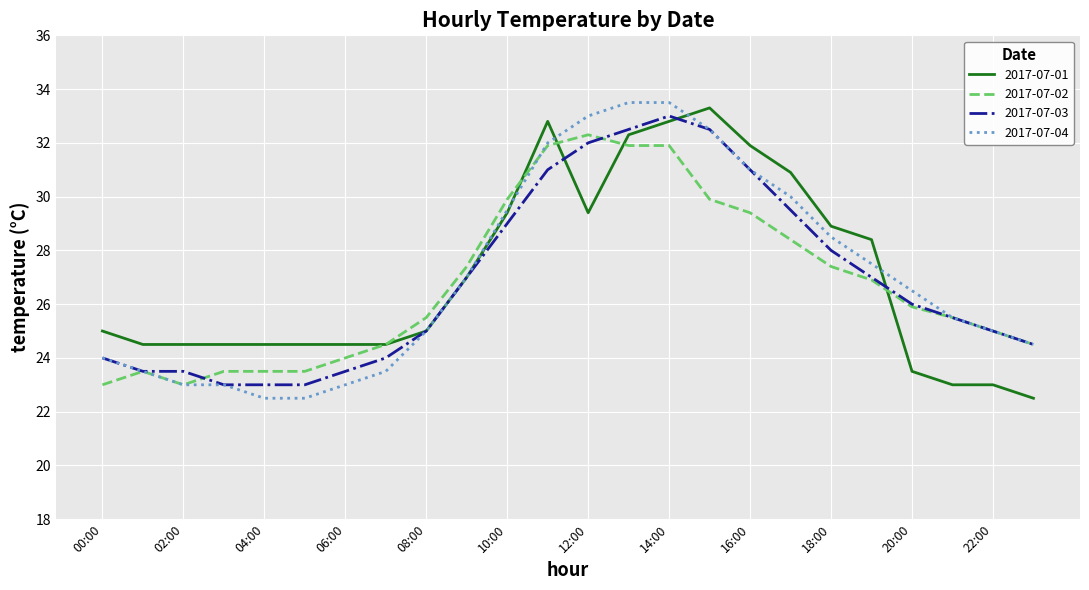

How many values in the 2017-07-03 series are below 26?

12